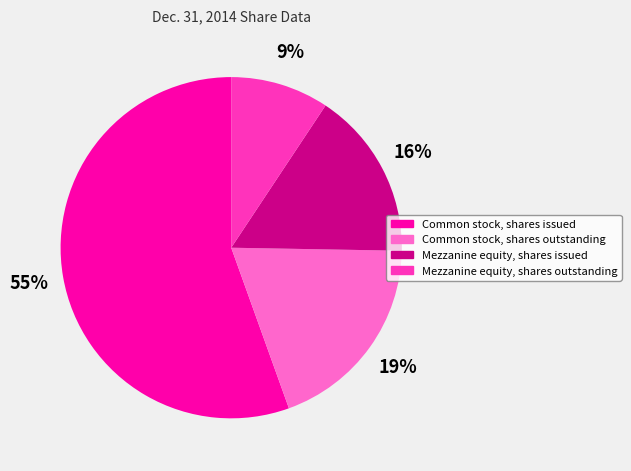

To the nearest percent, what percentage of the pie is Mezzanine equity, shares issued?

16%